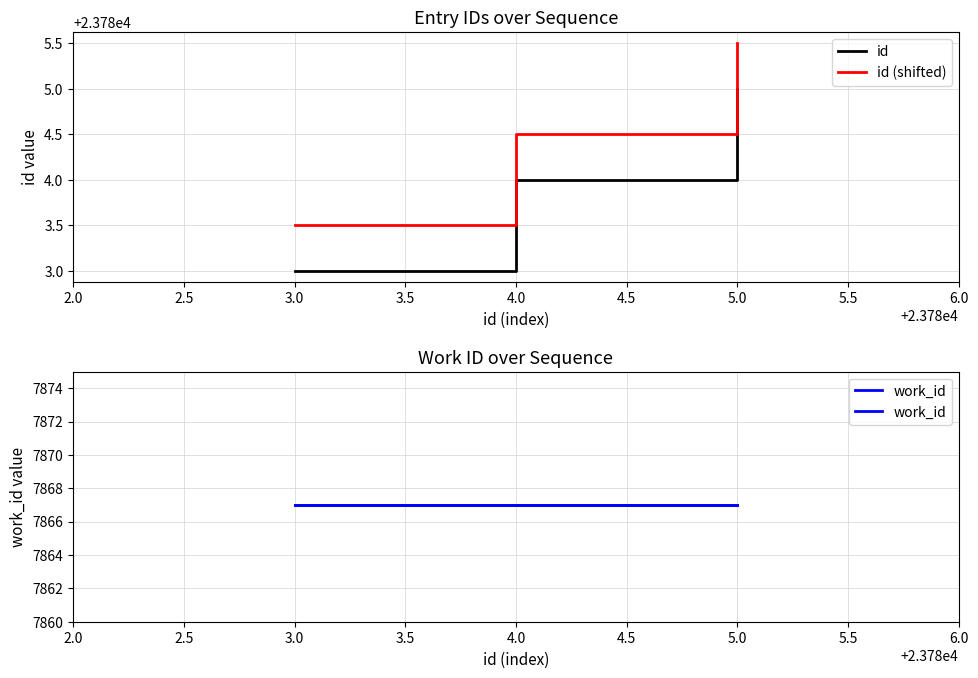

The id series shows 5319.0 at 3.0. True or false?

False